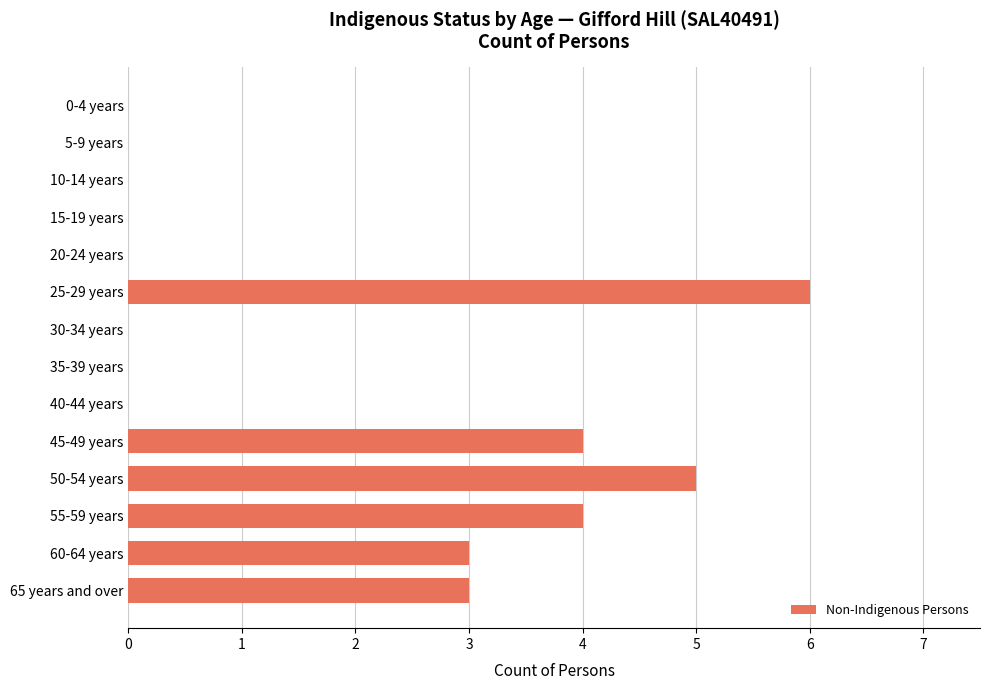

Reading bottom to top, transcribe all the data shown in this chart.

65 years and over=3	60-64 years=3	55-59 years=4	50-54 years=5	45-49 years=4	40-44 years=0	35-39 years=0	30-34 years=0	25-29 years=6	20-24 years=0	15-19 years=0	10-14 years=0	5-9 years=0	0-4 years=0